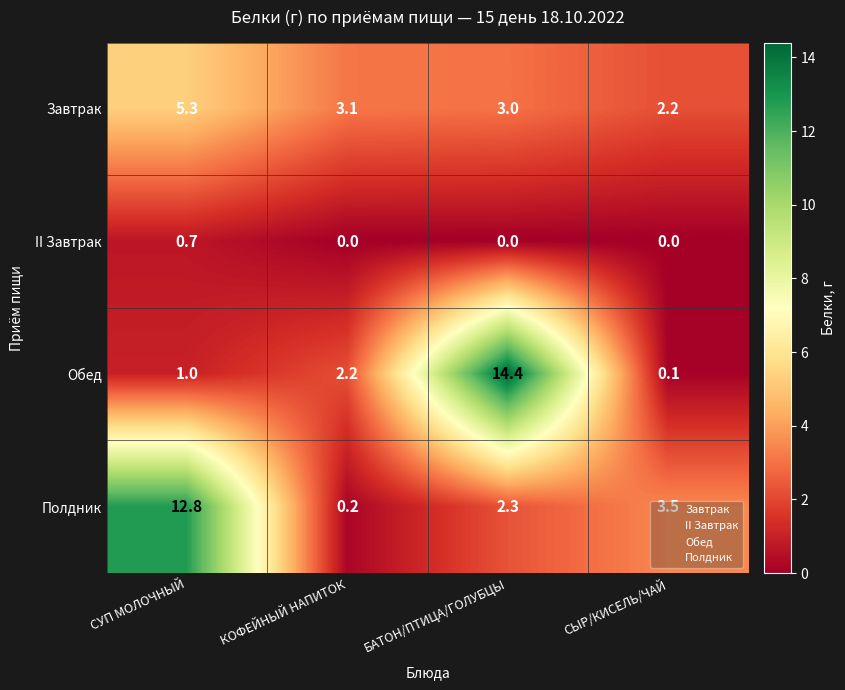

At how many categories does at least one series exceed 4?

2